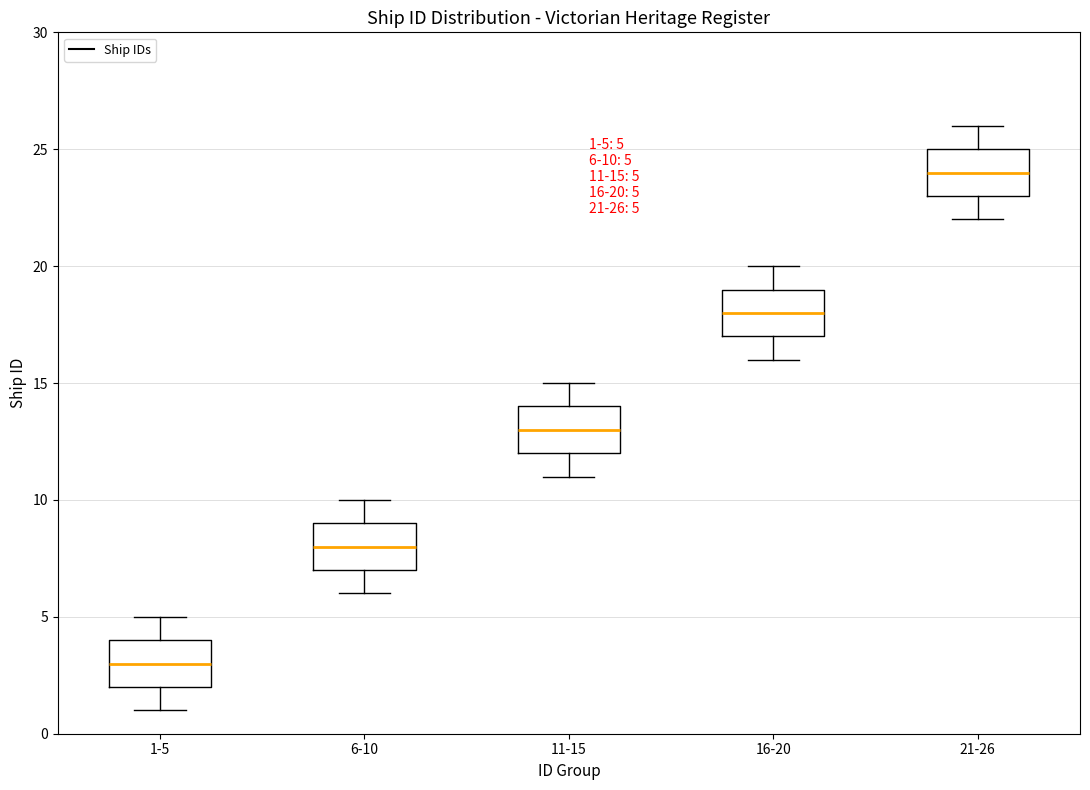

Which box has the lowest median line?

1-5